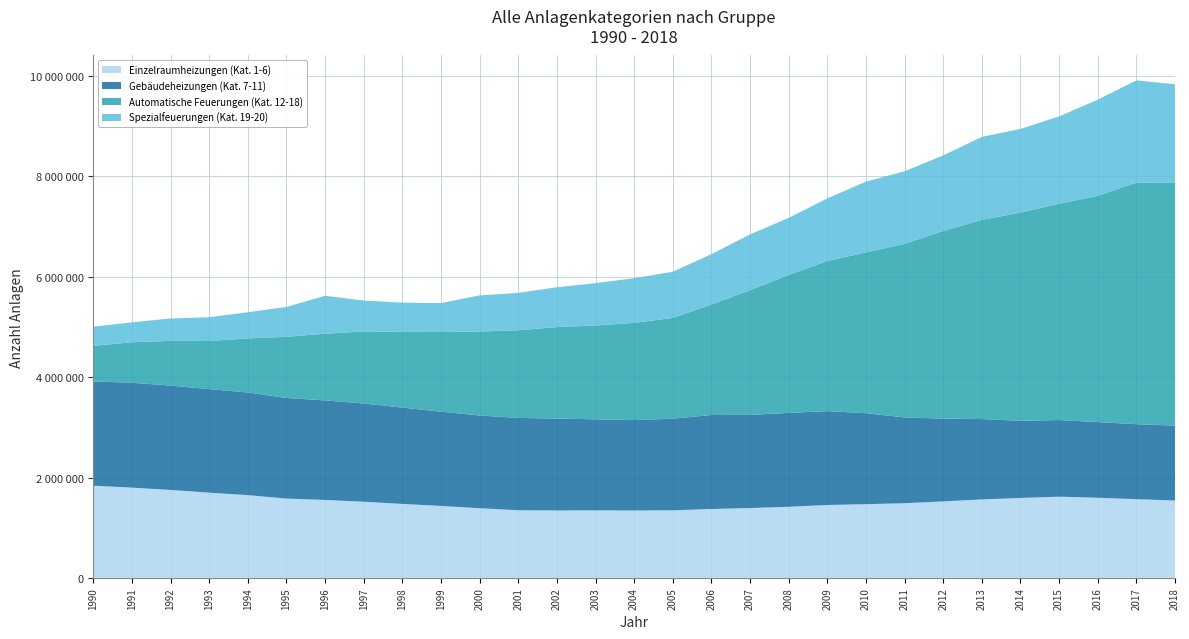

Reading left to right, list all the values displayed in this chart.

Einzelraumheizungen (Kat. 1-6): 1836636	1798646	1751896	1697331	1648594	1579620	1552664	1517695	1473309	1433200	1387382	1347699	1342946	1345363	1342541	1346220	1372247	1391114	1416113	1451911	1468115	1487422	1523405	1563075	1592334	1617486	1596330	1567860	1541055
Gebäudeheizungen (Kat. 7-11): 2077649	2090160	2080589	2064664	2046525	2005992	1984035	1957642	1920390	1879507	1848583	1840554	1831264	1814404	1802823	1825704	1874182	1856647	1871116	1871032	1813684	1709485	1650834	1601681	1537997	1527826	1508380	1494571	1492696
Automatische Feuerungen (Kat. 12-18): 708987	807248	890682	958769	1076458	1219052	1329170	1435357	1510178	1587765	1673272	1746263	1823646	1869156	1937292	2008204	2201175	2485534	2747906	2993810	3203137	3460153	3739799	3969676	4150138	4310713	4509444	4813369	4847505
Spezialfeuerungen (Kat. 19-20): 383004	396633	446265	473725	522591	594539	755914	616402	581093	575596	720590	744912	794074	844342	889189	921060	1003823	1111686	1139319	1246279	1412300	1446591	1505965	1654909	1666145	1741194	1916282	2039587	1956240